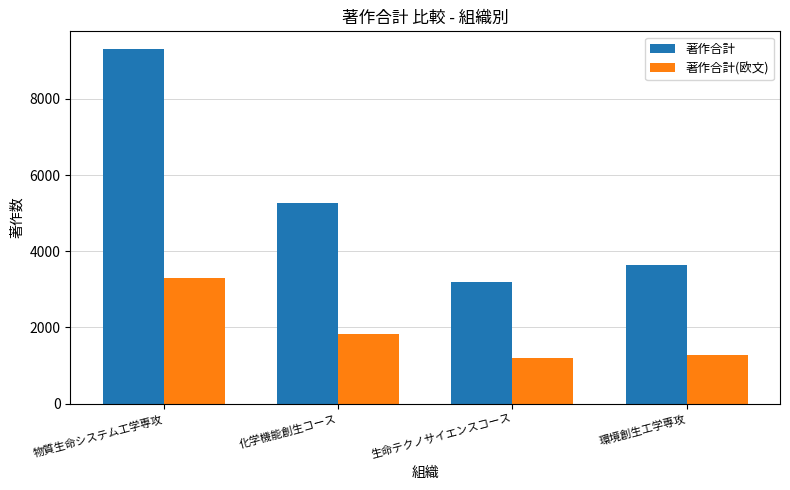

At which label does 著作合計 reach its peak?

物質生命システム工学専攻